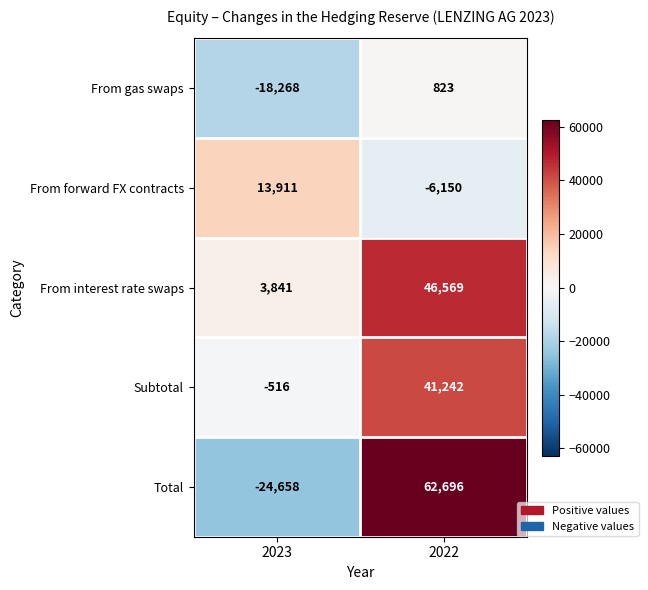

Which category has the highest value across all series?

2022